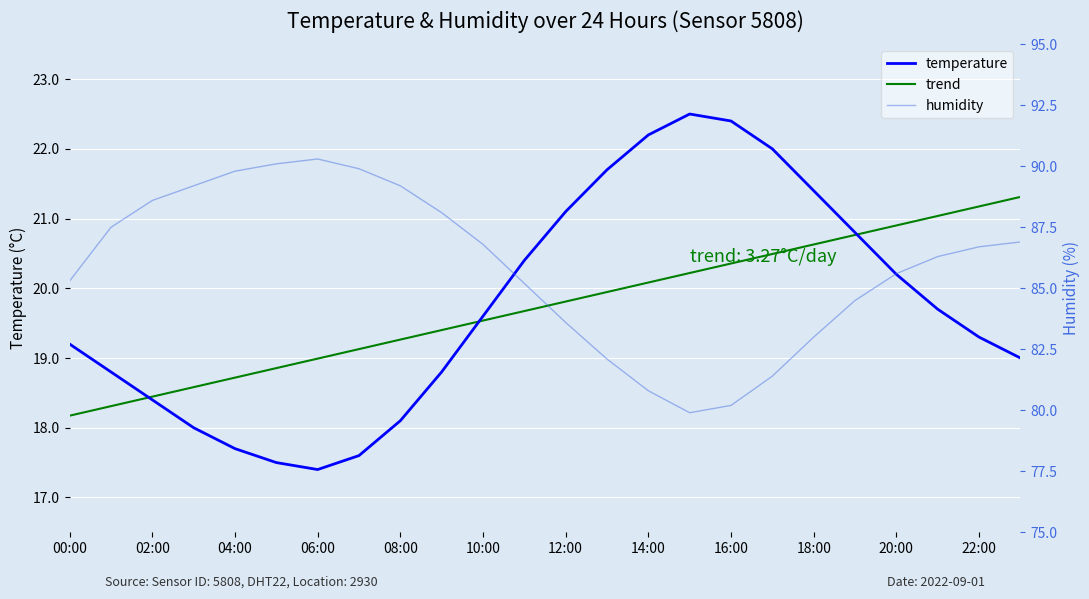

True or false: trend has more than 0 points higher than both neighbors.

False